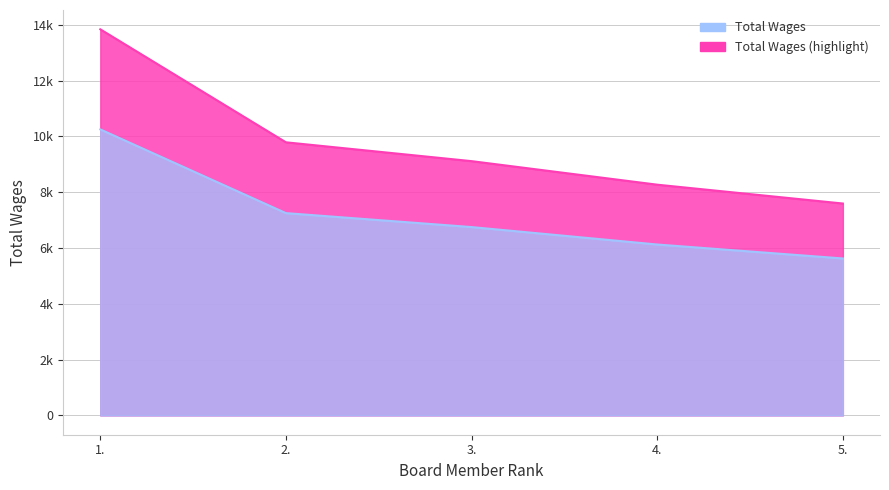

What is the value of the 3rd point from the left?

9112.5